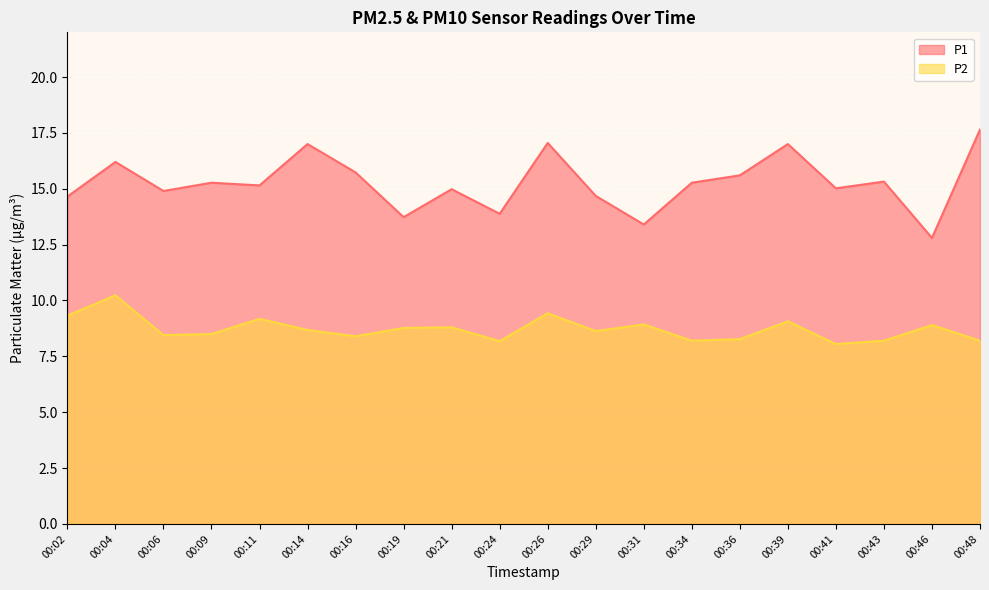

Which category has the lowest value in the P1 series?

00:46